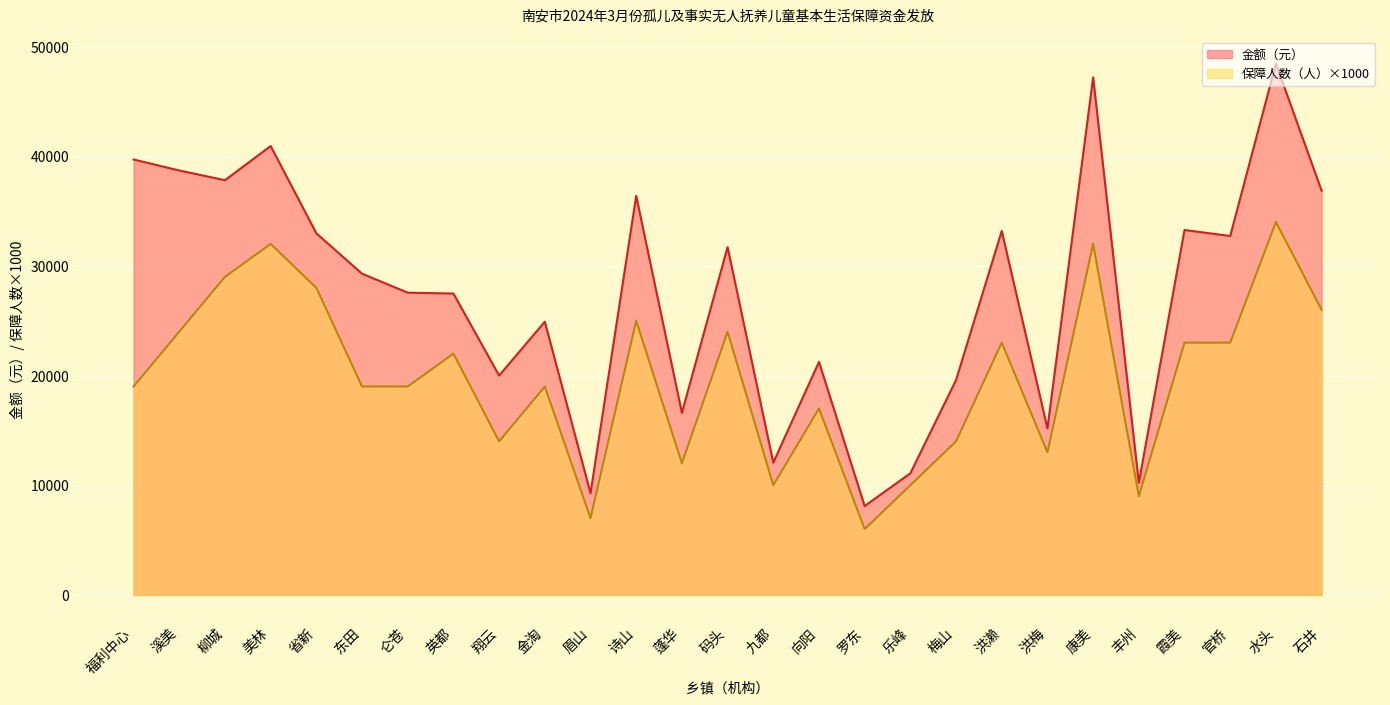

What are all the series names shown in the legend?

金额（元）, 保障人数（人）×1000